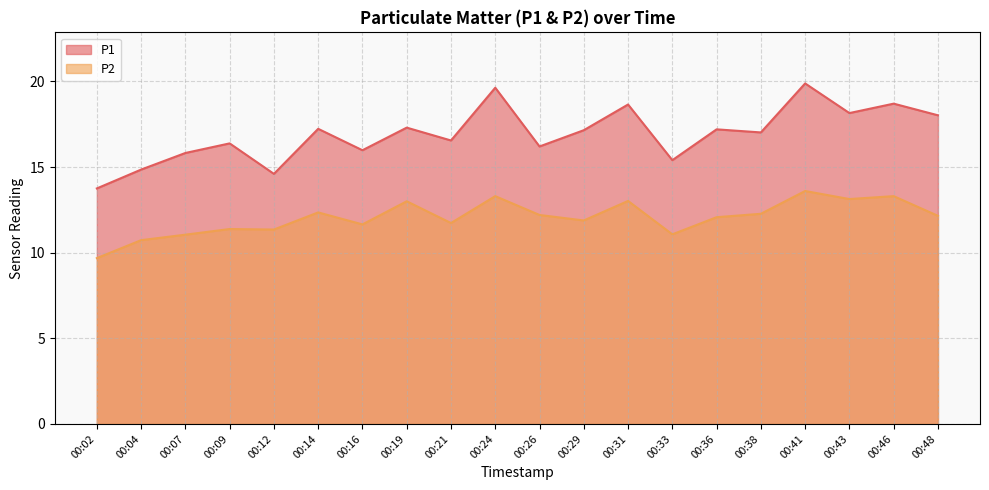

What is the spread (max minus min) of values at 00:46?

5.4